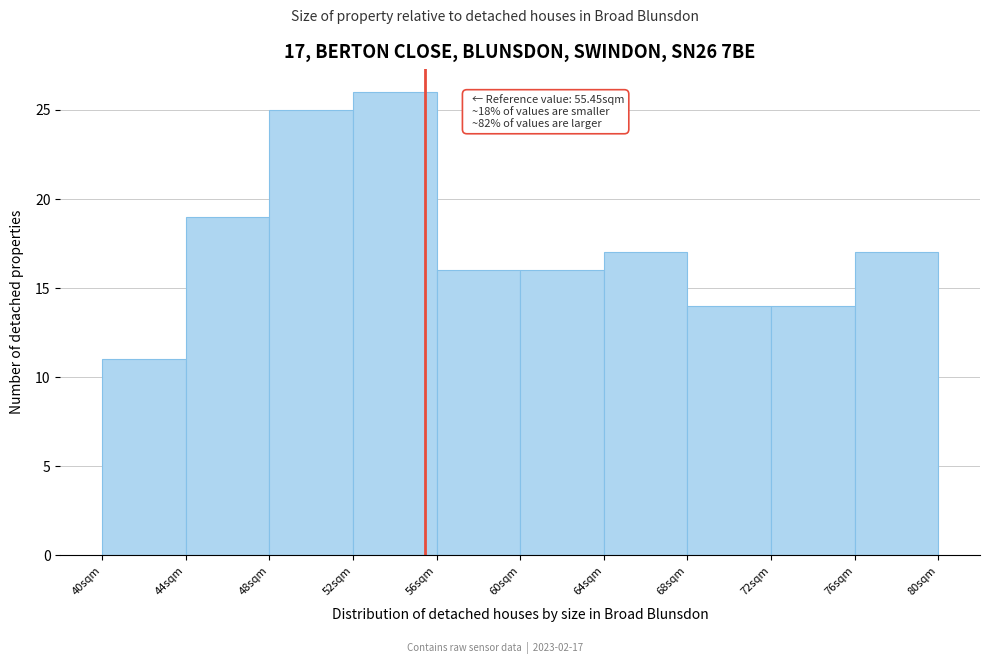

Which range on the x-axis has the tallest bar?

52 to 56